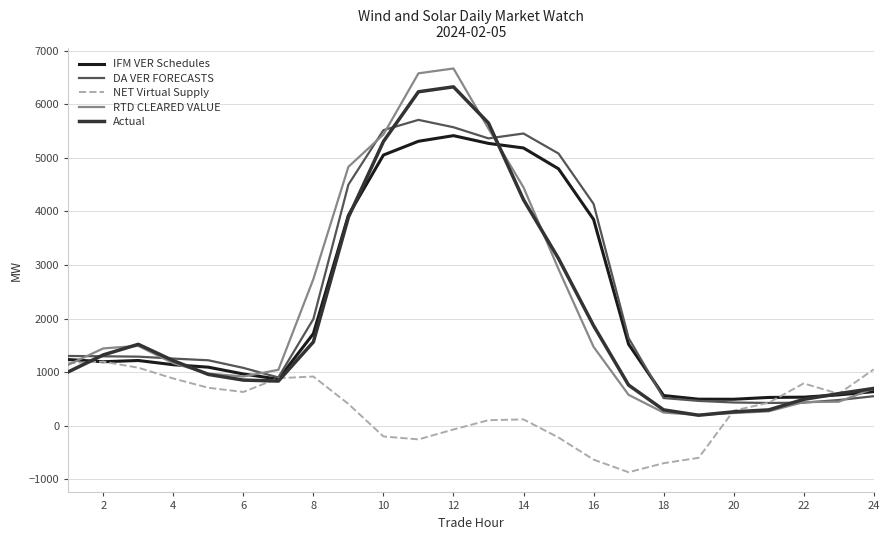

How many values in NET Virtual Supply are above zero?

16